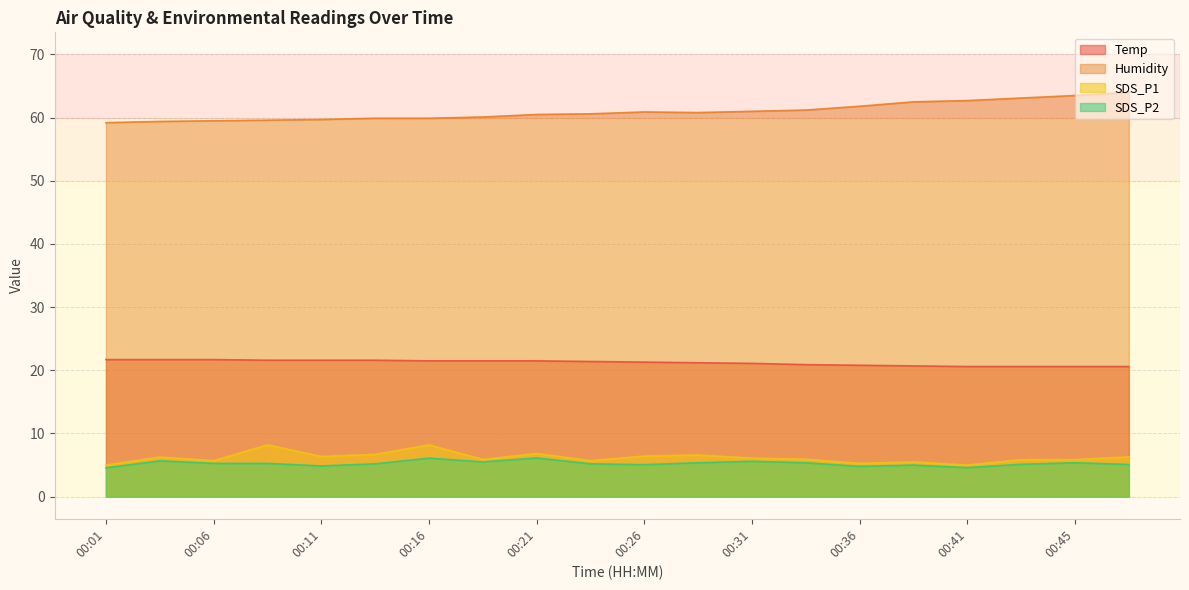

What are all the series names shown in the legend?

Temp, Humidity, SDS_P1, SDS_P2